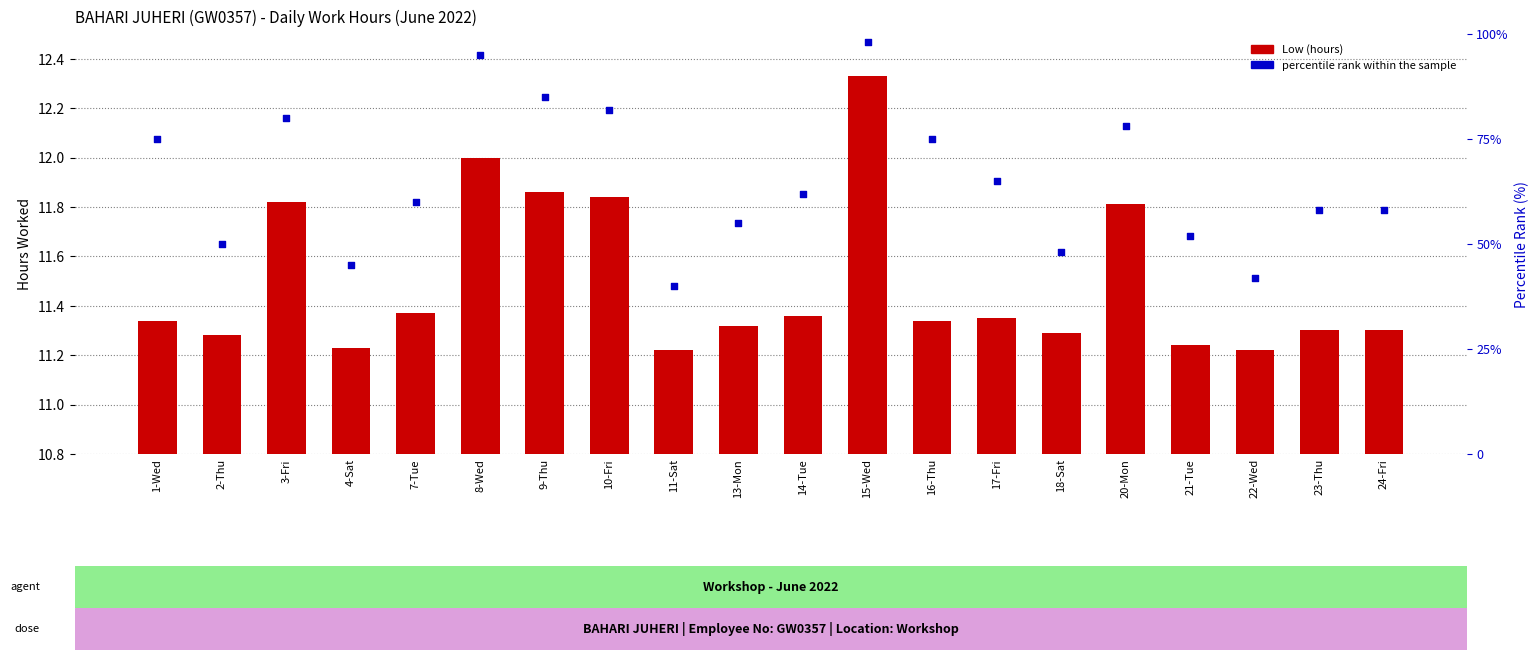

Which series has the widest spread of Y values?

percentile rank within the sample